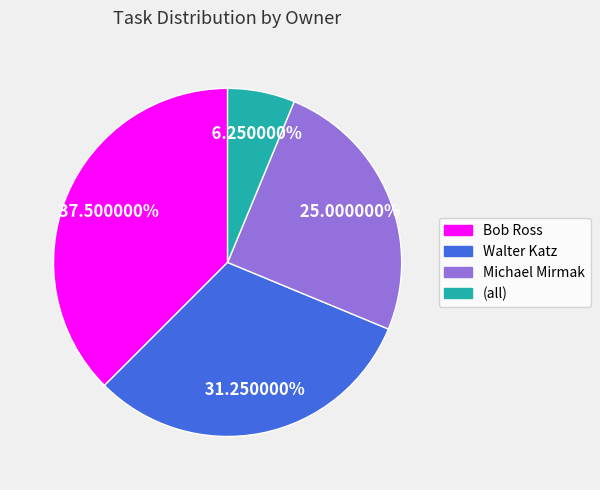

To the nearest percent, what is the difference between the Michael Mirmak and Walter Katz slice percentages?

6%